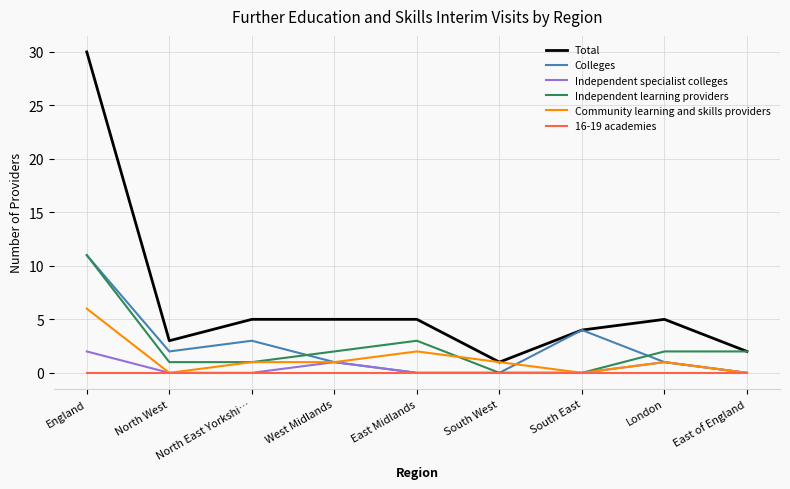

Reading right to left, what are all the values shown in this chart?

Total: 2	5	4	1	5	5	5	3	30
Colleges: 0	1	4	0	0	1	3	2	11
Independent specialist colleges: 0	1	0	0	0	1	0	0	2
Independent learning providers: 2	2	0	0	3	2	1	1	11
Community learning and skills providers: 0	1	0	1	2	1	1	0	6
16-19 academies: 0	0	0	0	0	0	0	0	0